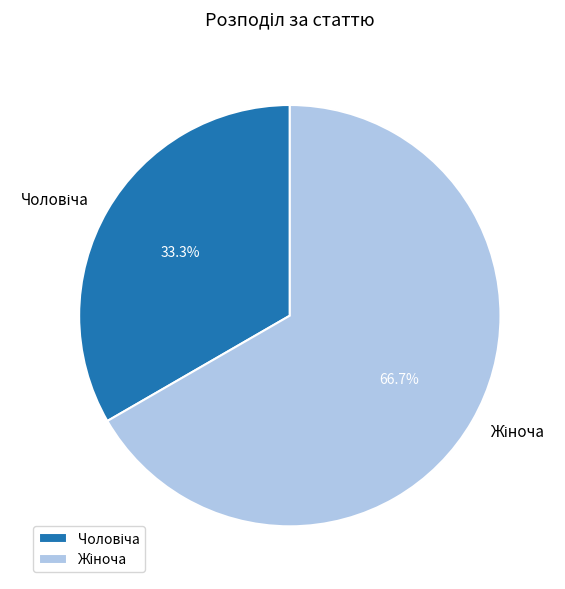

Does any single category account for the majority?

Yes